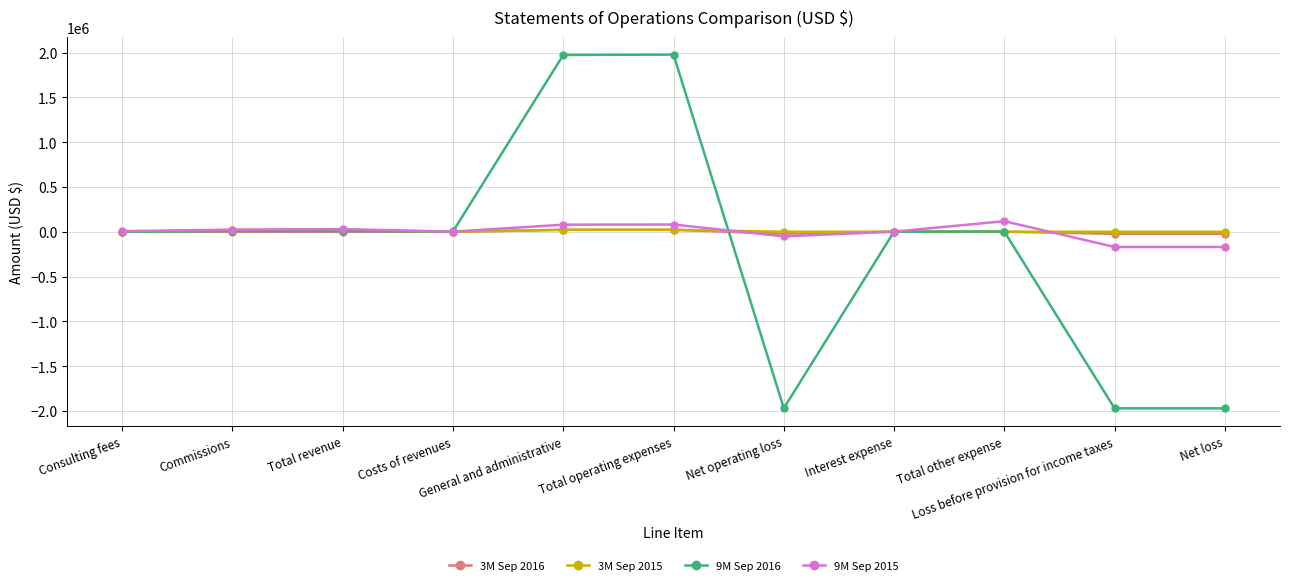

What is the difference between the 3M Sep 2015 values at Net loss and General and administrative?

22041